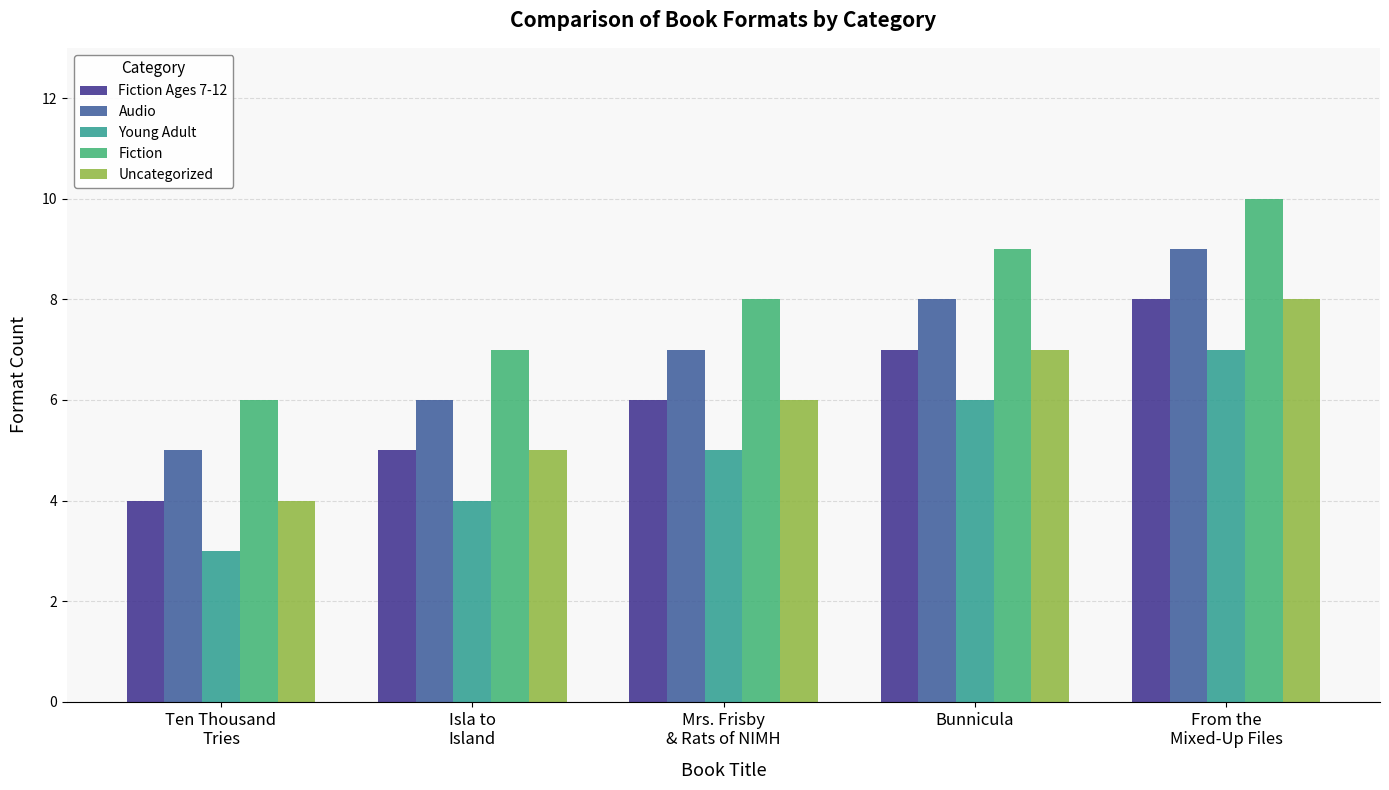

At which category does the chart reach its minimum across all series?

Ten Thousand
Tries